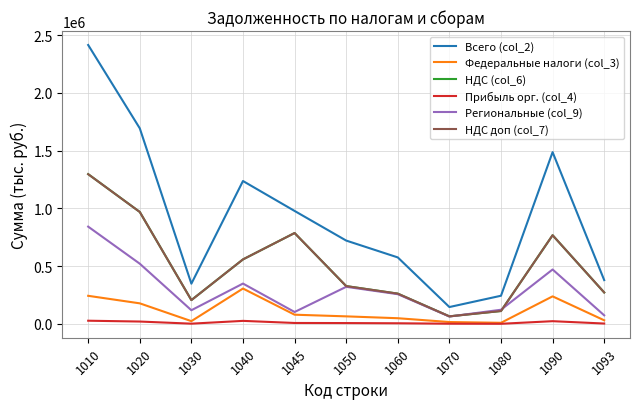

How many lines are shown in the chart?

6